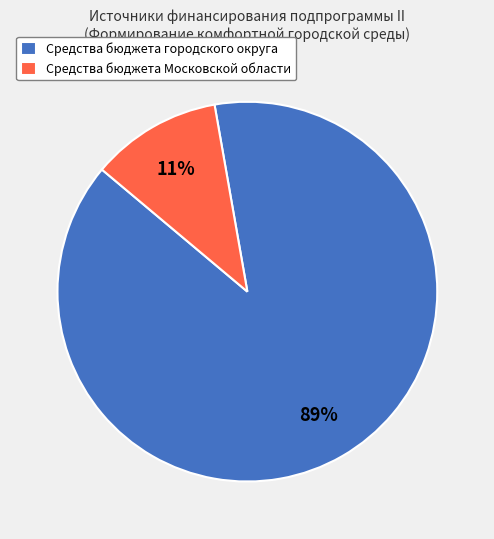

True or false: Средства бюджета Московской области accounts for 1% of the total.

False